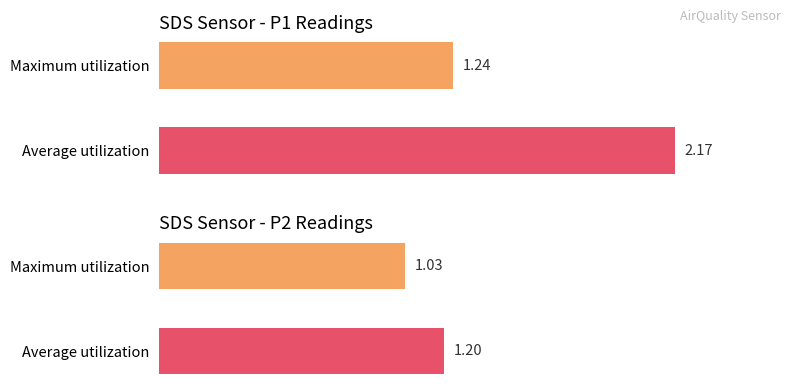

The value of SDS_P2 at 00:23 is 2.0. True or false?

False